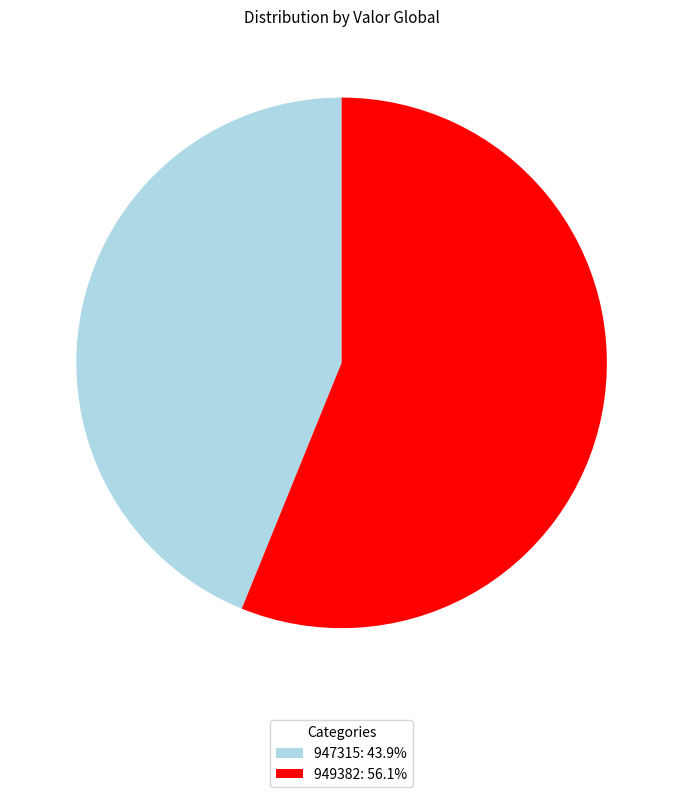

Does any single category account for the majority?

Yes